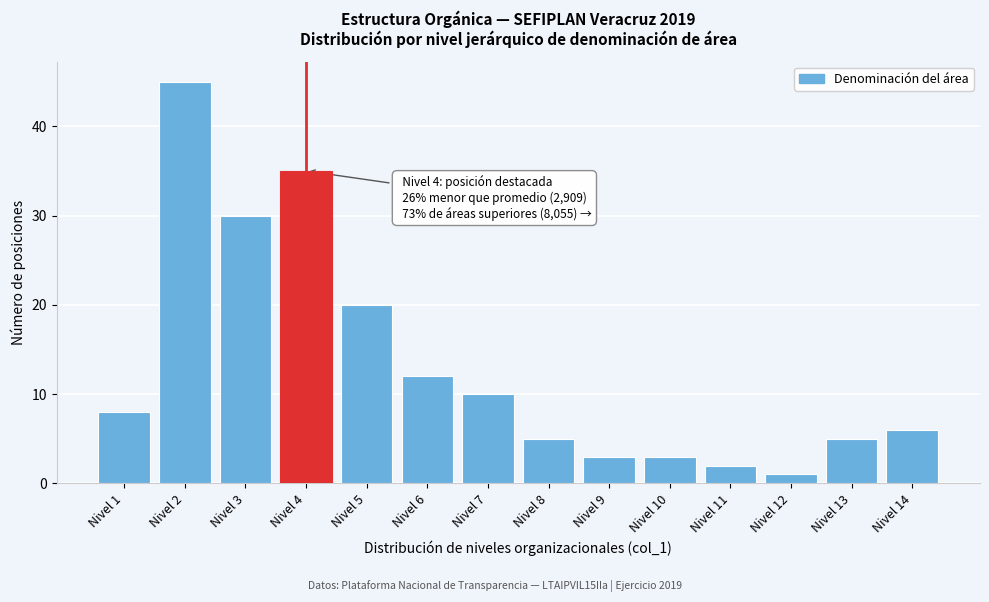

Reading left to right, list all the values displayed in this chart.

8	45	30	35	20	12	10	5	3	3	2	1	5	6